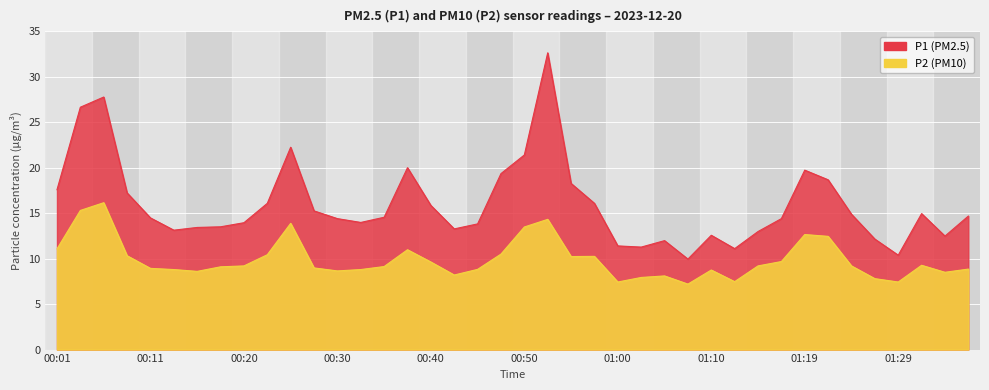

The value of P2 at 01:02 is 7.9. True or false?

True